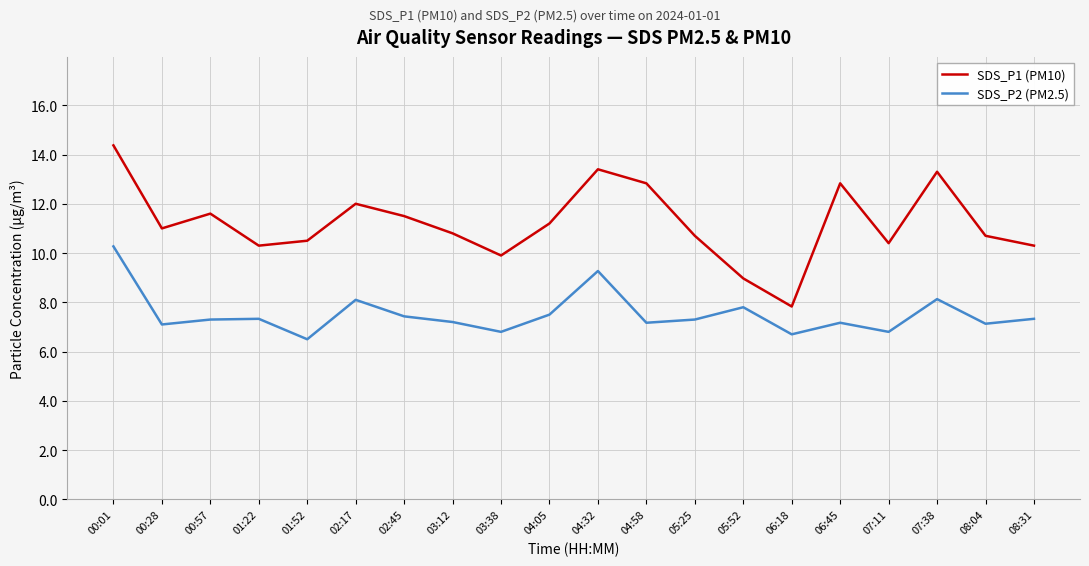

List the series in order of their overall mean, lowest first.

SDS_P2 (PM2.5), SDS_P1 (PM10)